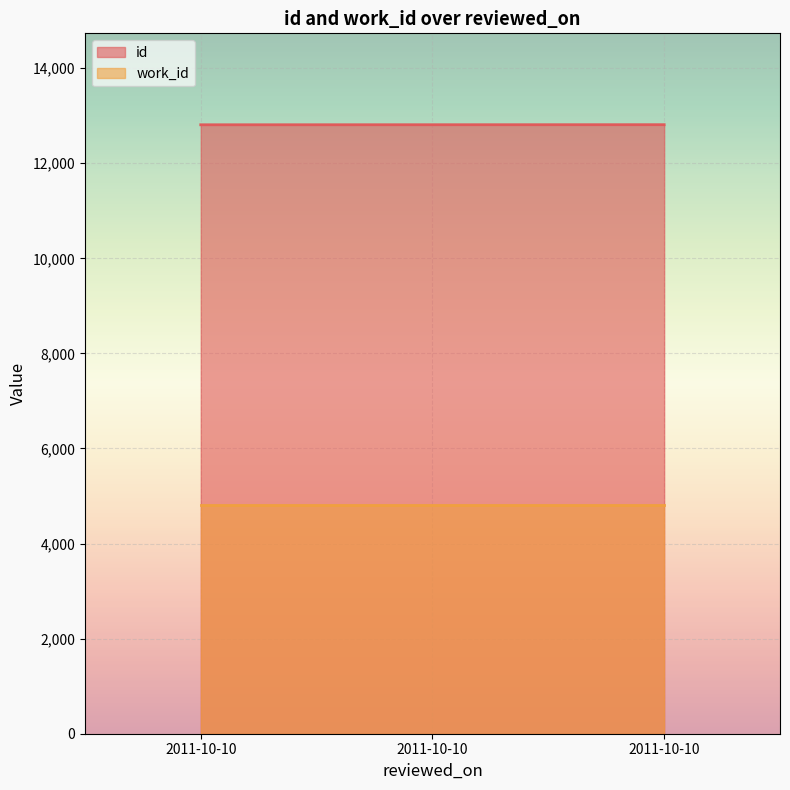

Count the number of categories in the chart.

3